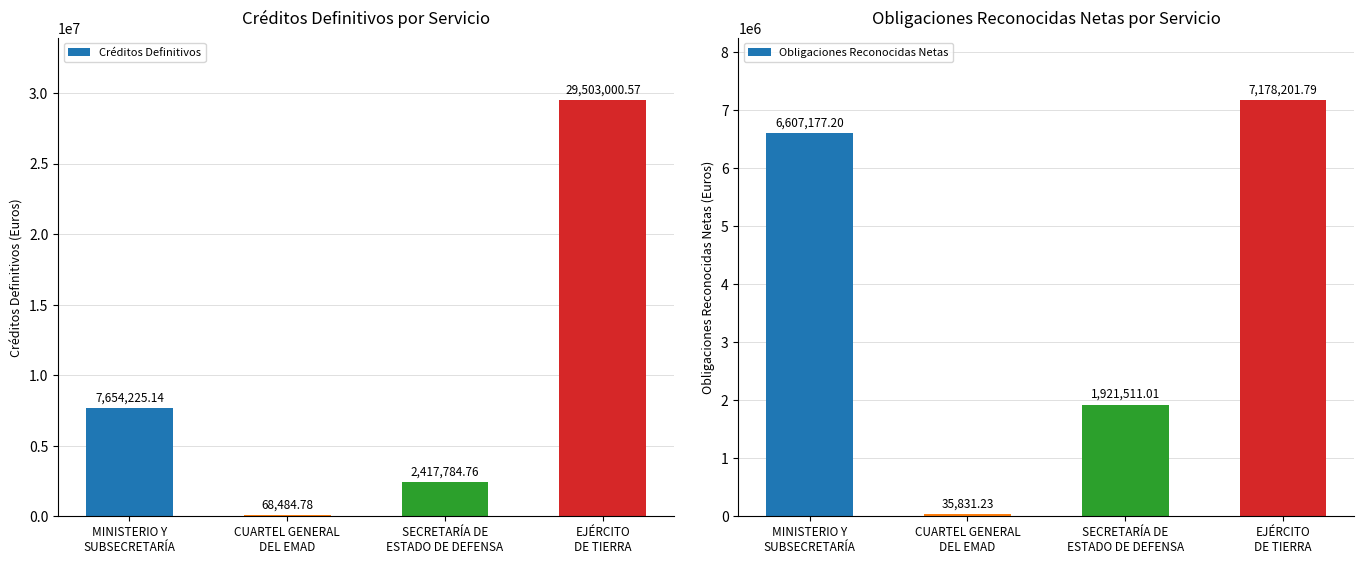

What is the label of the 1st bar from the left?

MINISTERIO Y
SUBSECRETARÍA